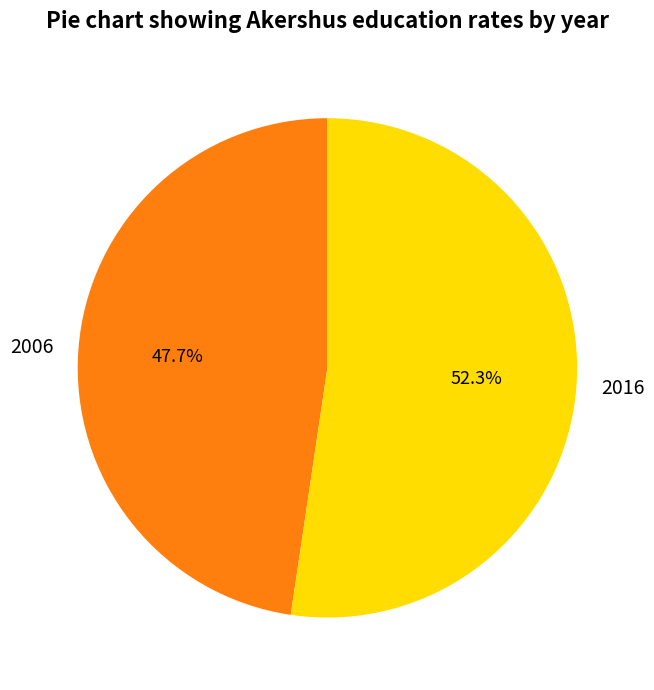

Is there a majority slice in this chart?

Yes